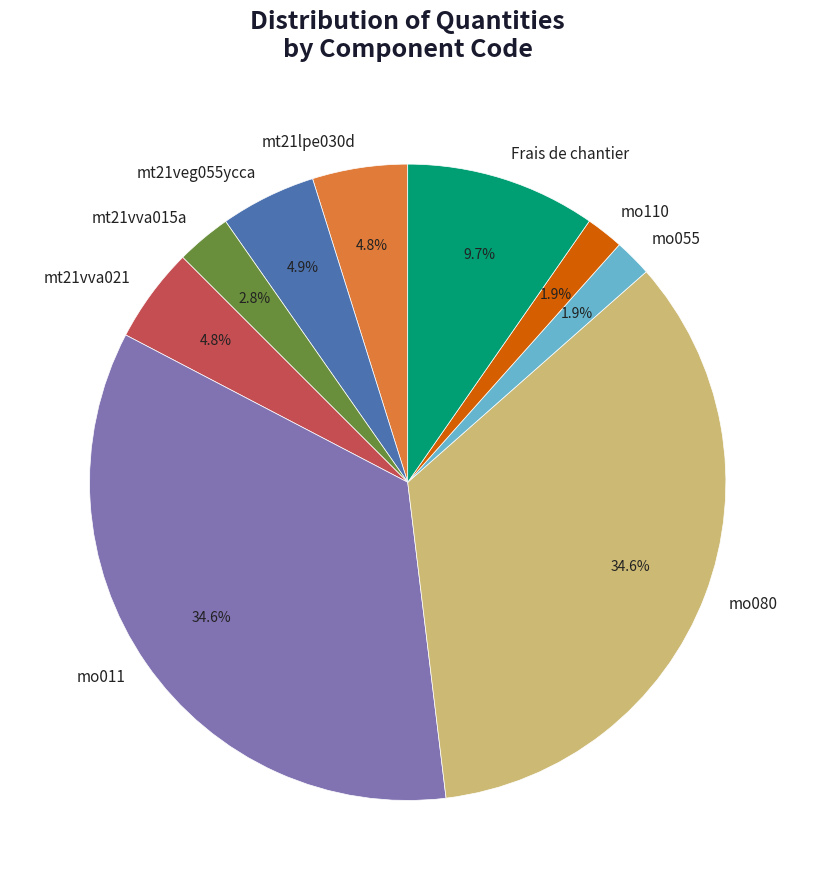

To the nearest percent, what is the difference between the largest and smallest slice percentages?

33%